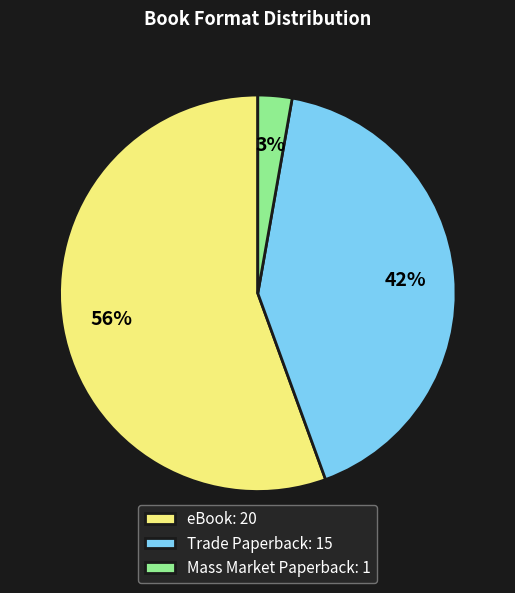

The Mass Market Paperback slice represents 3% of the pie. True or false?

True